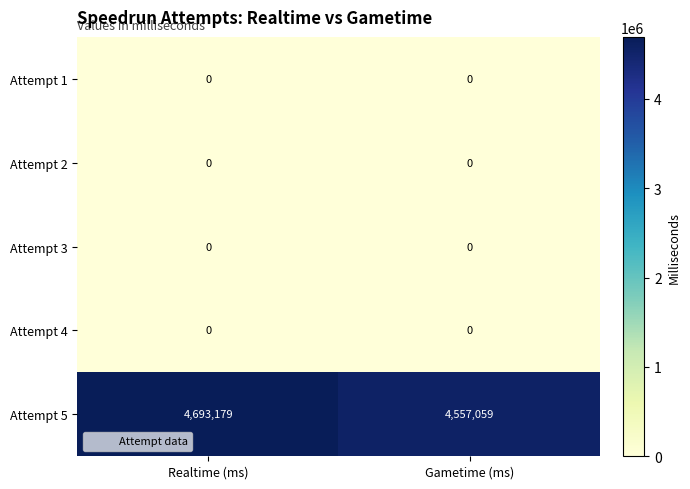

What is the average value of the Attempt 5 series?

4625119